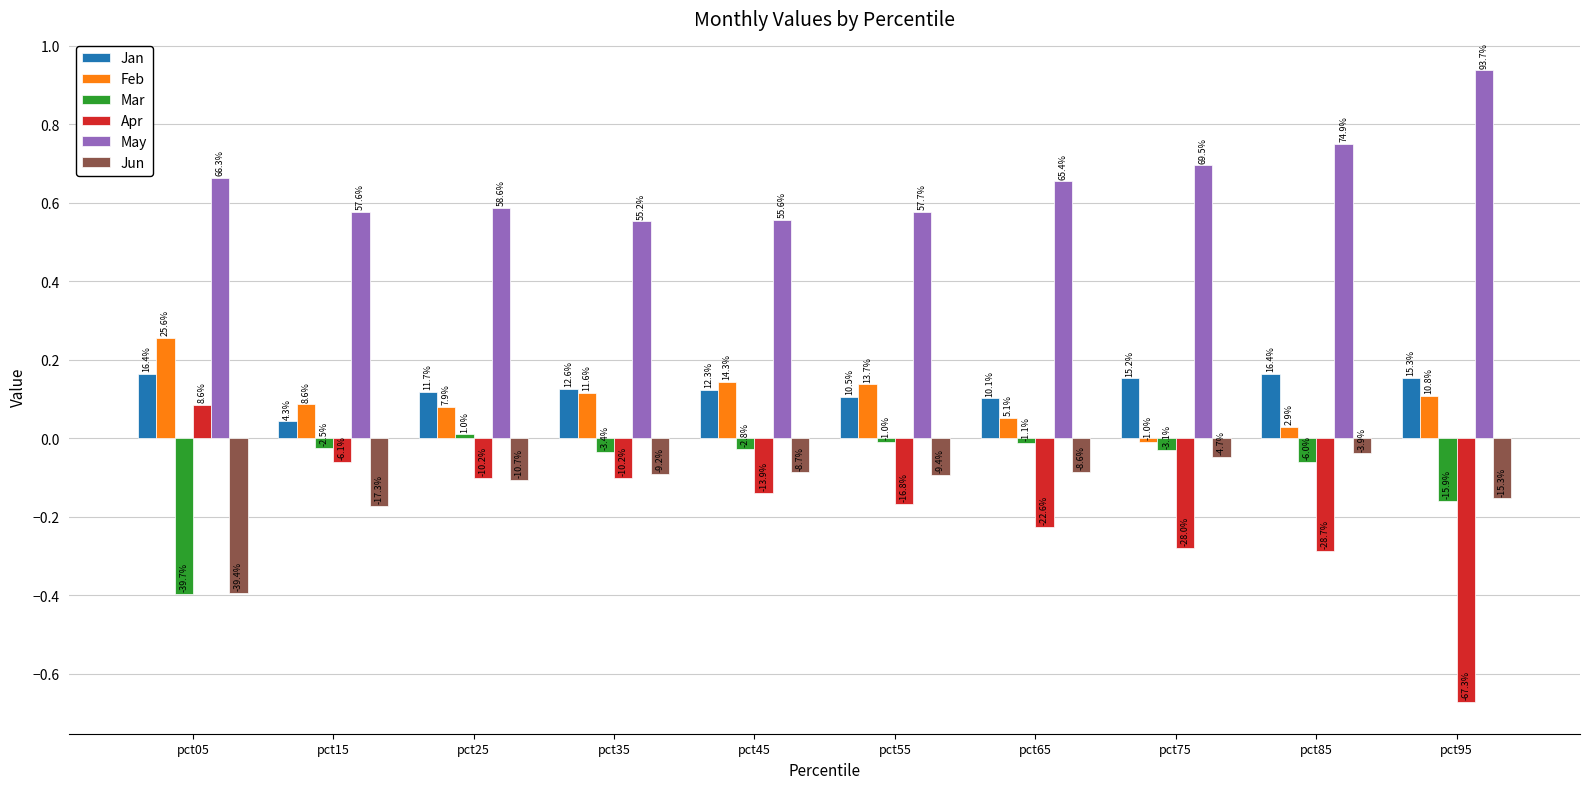

What are all the series names shown in the legend?

Jan, Feb, Mar, Apr, May, Jun